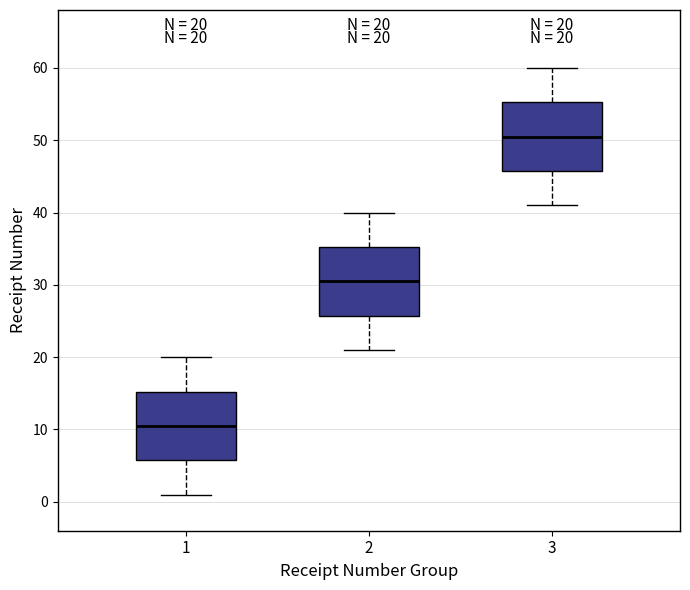

Which box's median line is the lowest?

1